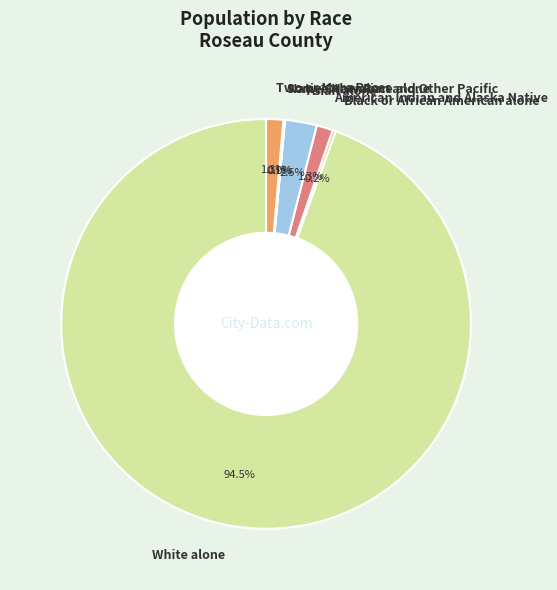

Does Two or More Races account for over 50% of the chart?

No